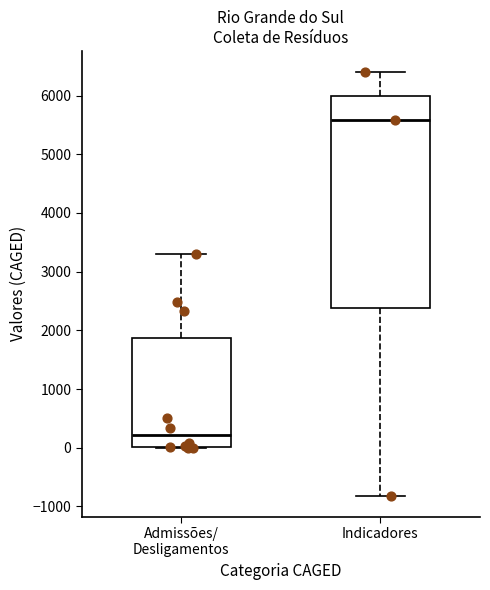

Where is the lower edge of the box for Admissões/ Desligamentos on the y-axis? The values are not printed on the chart, so give them approximately, as read against the axis.

0